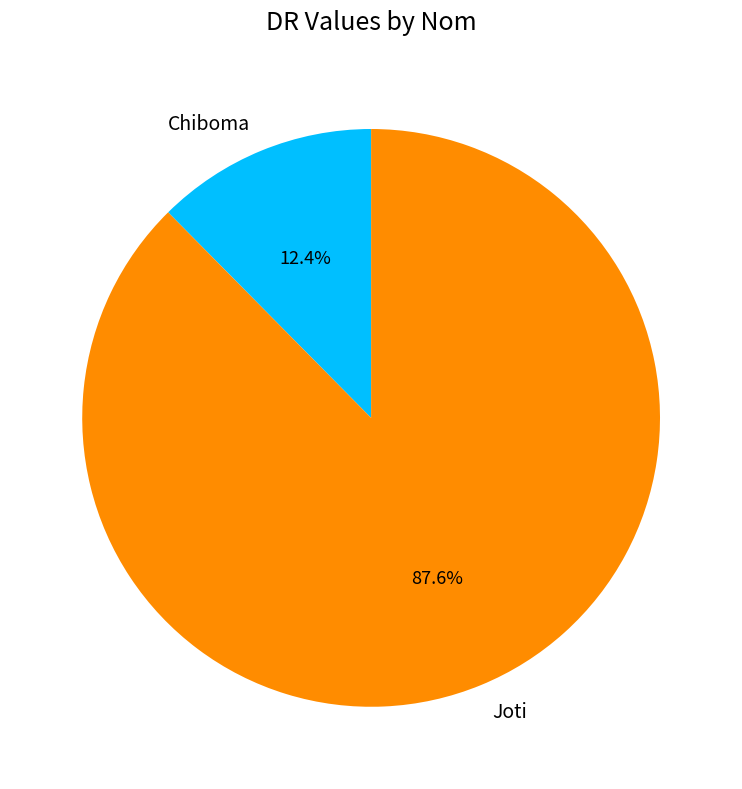

What percentage is the Joti slice, to the nearest percent?

88%